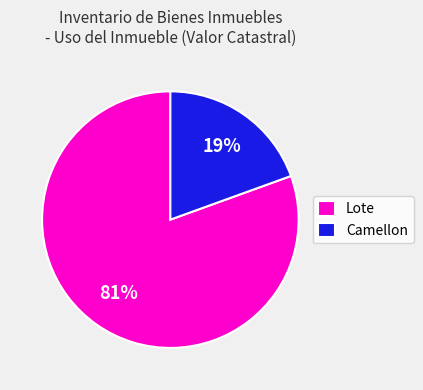

Do Camellon and Lote together represent more than half of the pie?

Yes